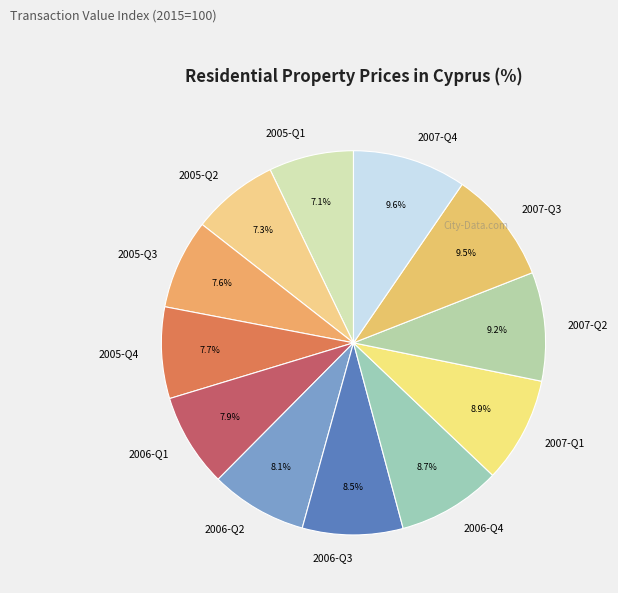

Is the sum of 2007-Q4 and 2006-Q1 greater than half?

No